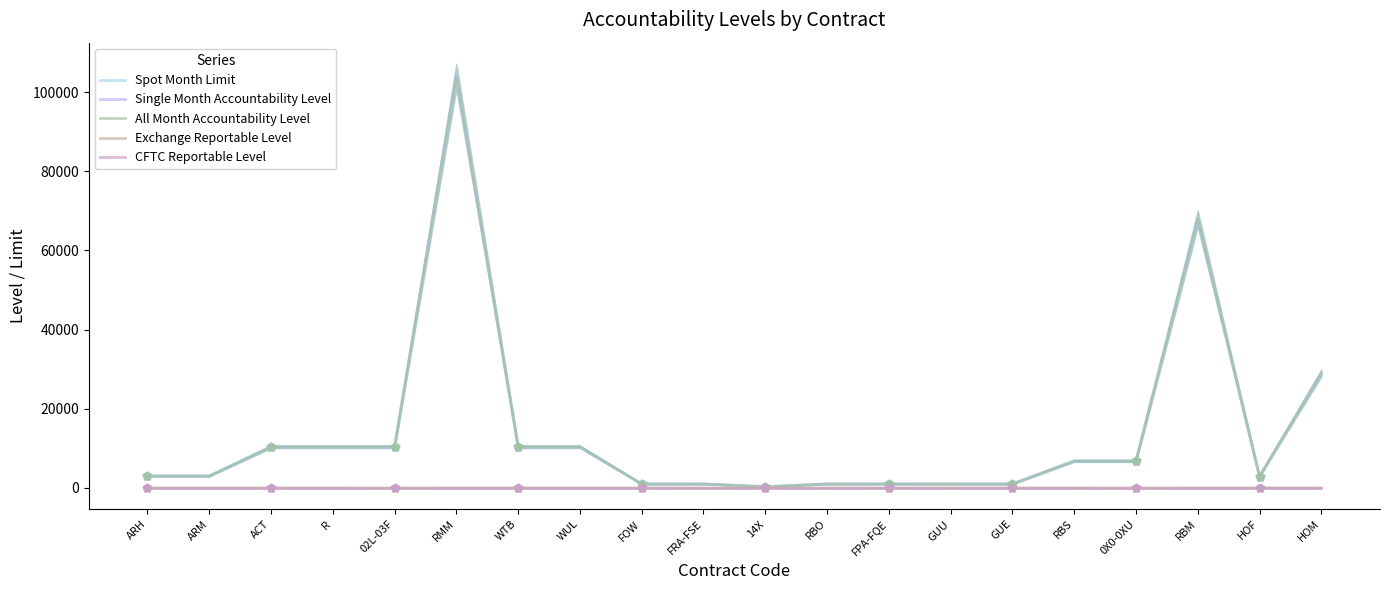

How many lines are shown in the chart?

5